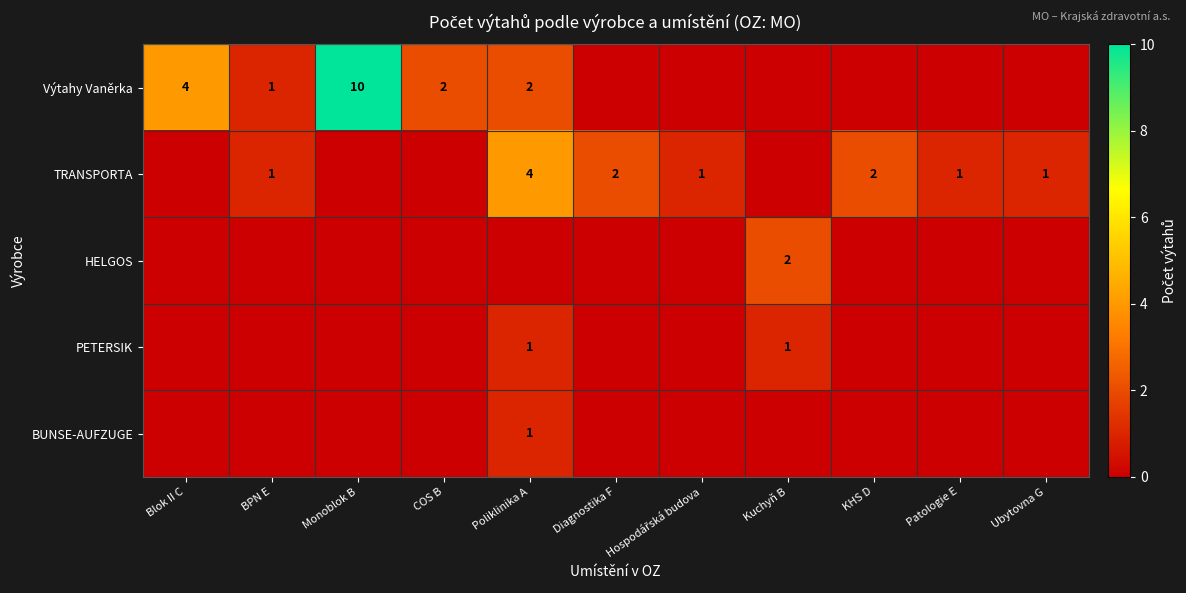

The Výtahy Vaněrka series shows 3 at COS B. True or false?

False